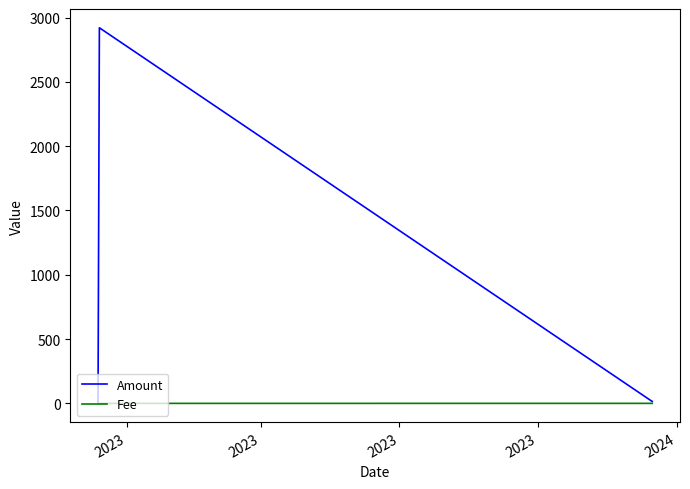

Which series has the largest total across all categories?

Amount